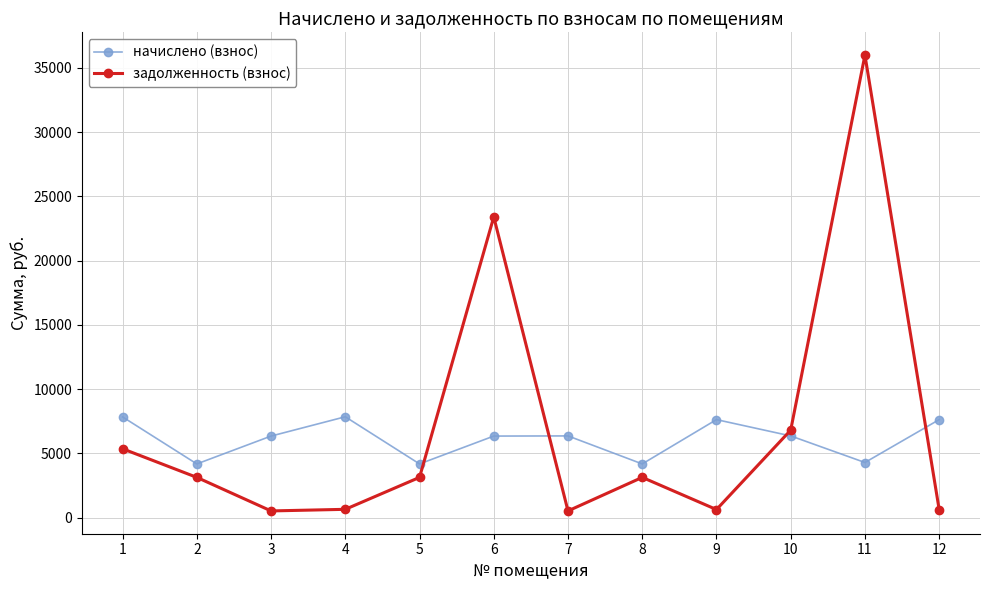

List the series in order of their overall mean, highest first.

задолженность (взнос), начислено (взнос)